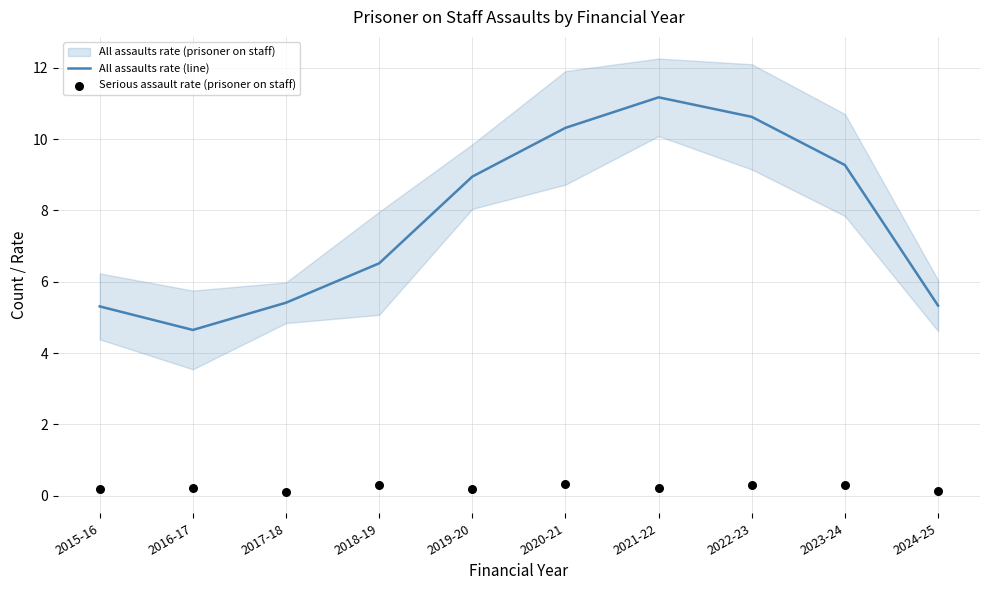

Is the value of Serious assault rate (prisoner on staff) at 2020-21 greater than the value of All assaults rate (line) at 2015-16?

No